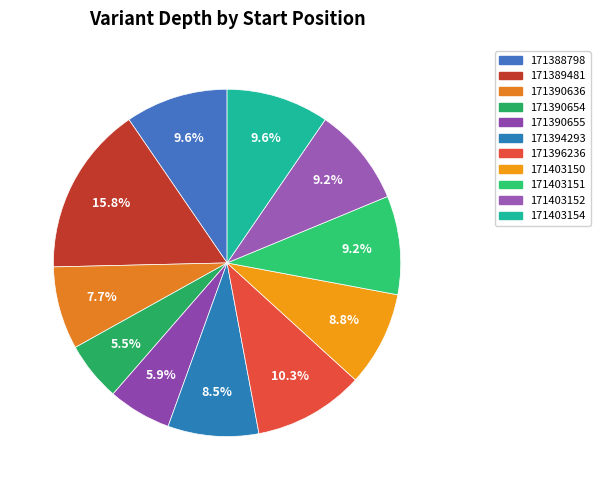

Which category has the biggest portion of the pie?

171389481